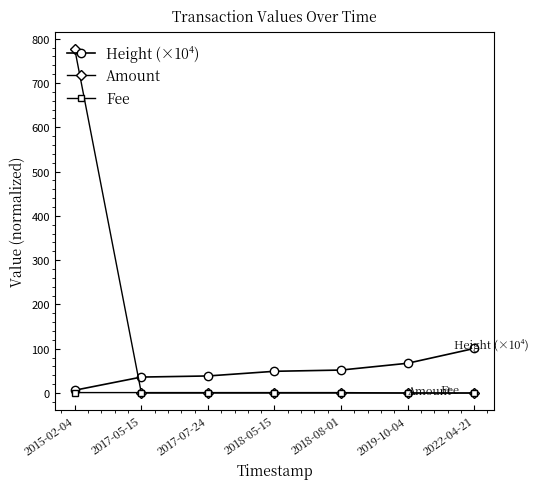

List the series in order of their overall mean, lowest first.

Fee, Height (×10⁴), Amount